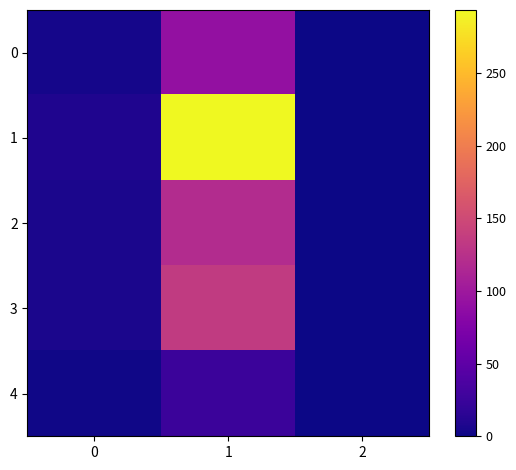

Is the value of 2 at 2 greater than the value of 3 at 2?

No